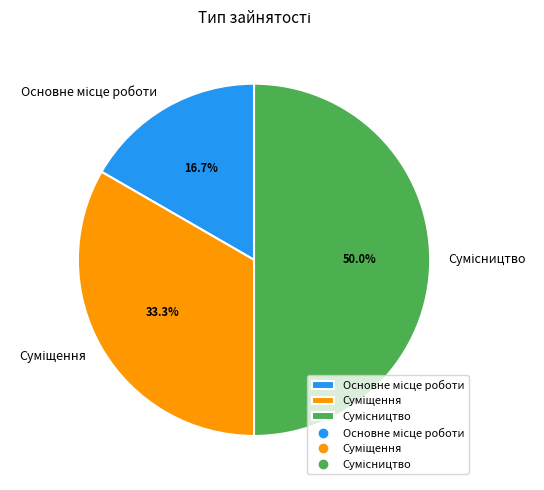

To the nearest percent, what is the difference between the largest and smallest slice percentages?

33%